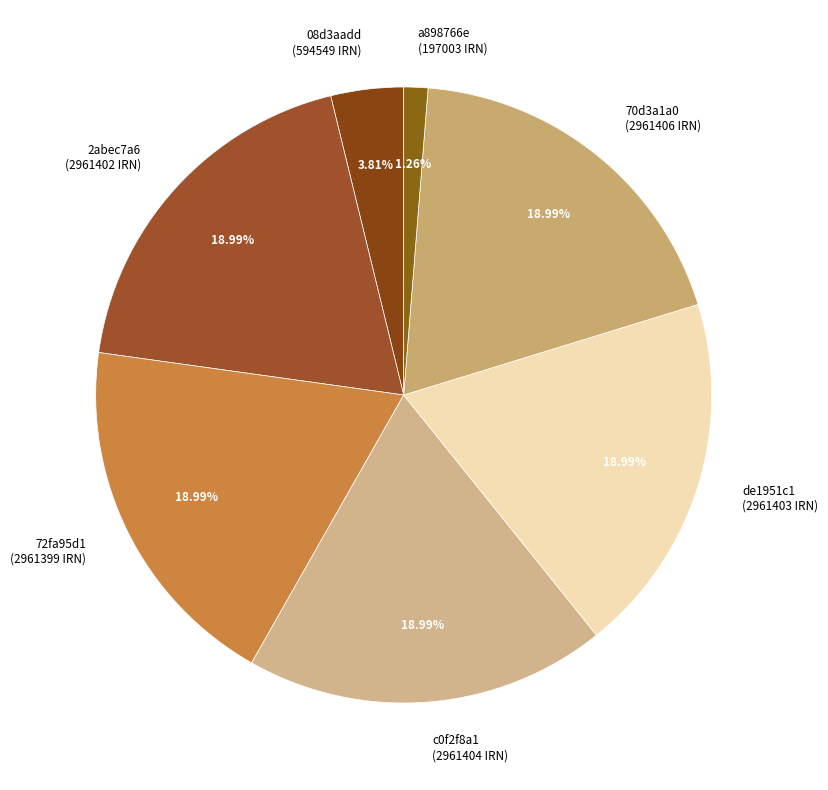

How many slices are in this pie chart?

7